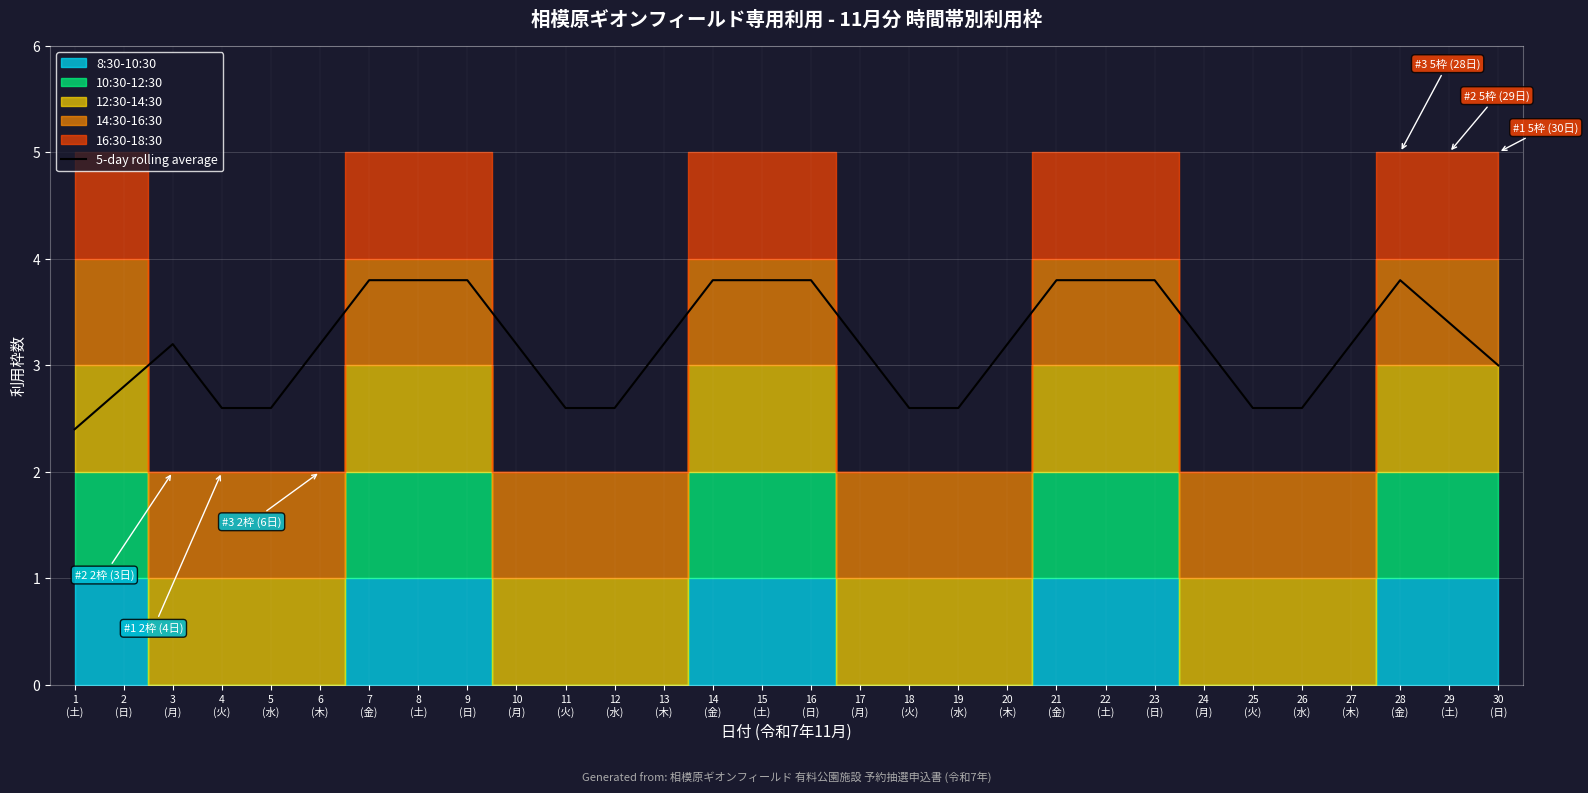

What position from the right is 22
(土)?

9